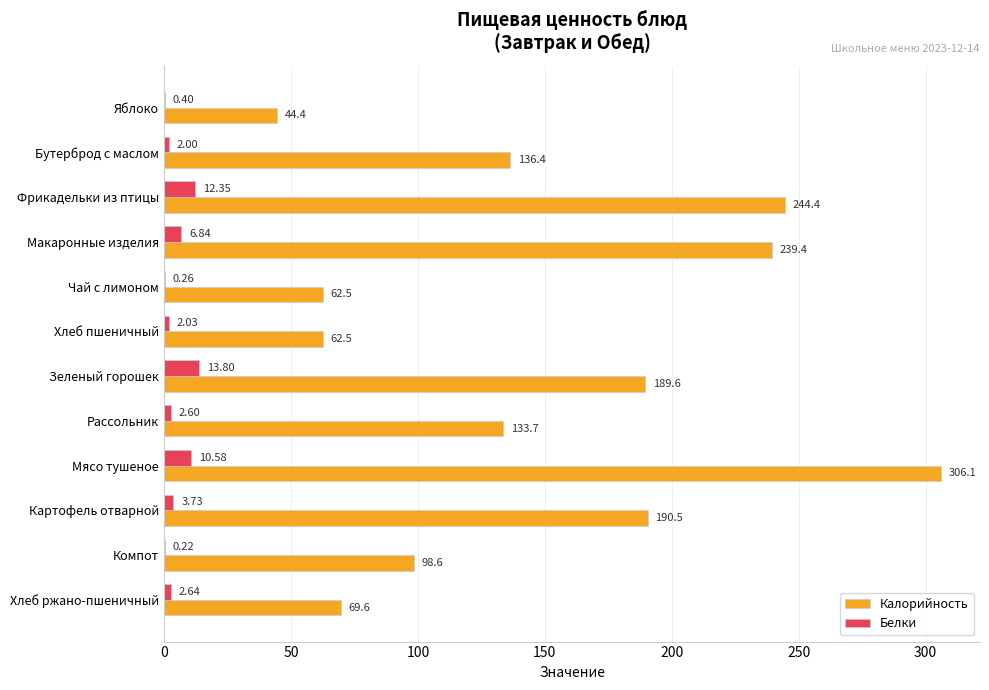

At which category is the sum across all series the highest?

Мясо тушеное